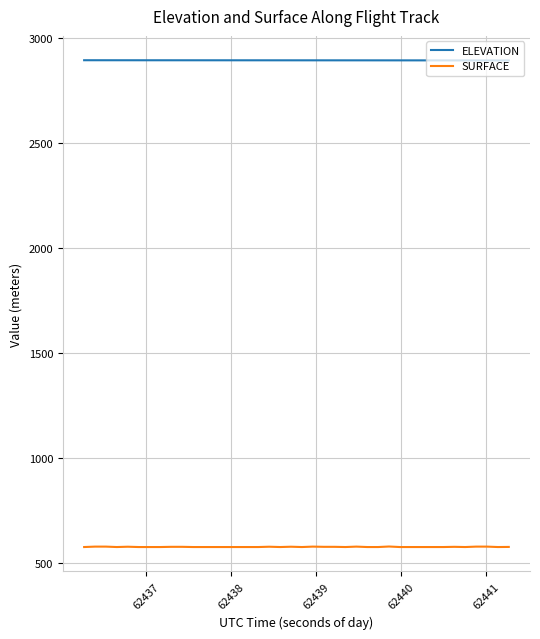

True or false: ELEVATION and SURFACE intersect in this chart.

False